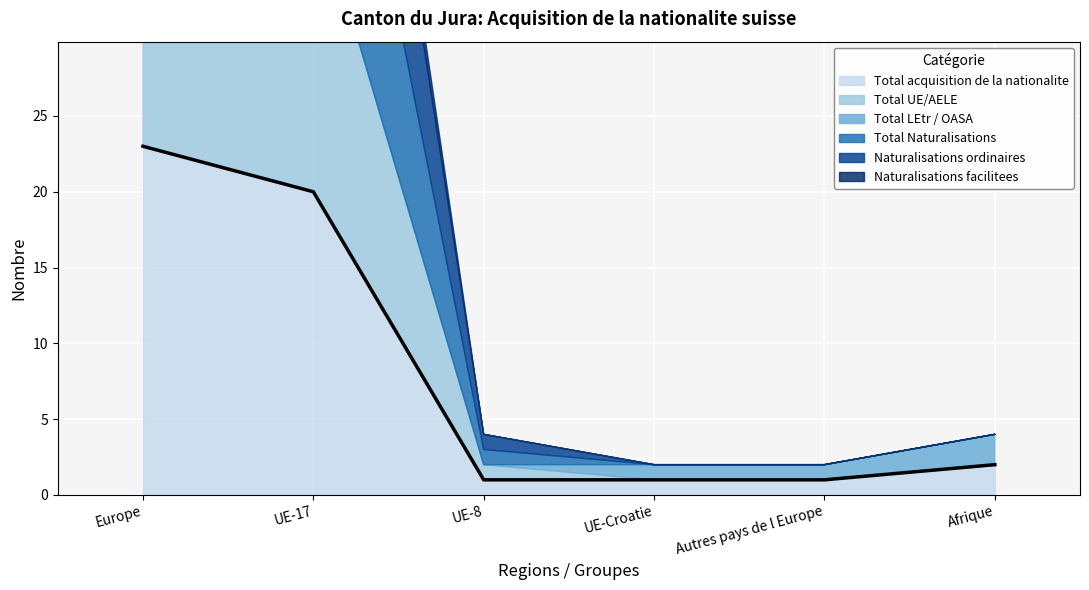

True or false: Naturalisations ordinaires has a value of 17 at UE-17.

True